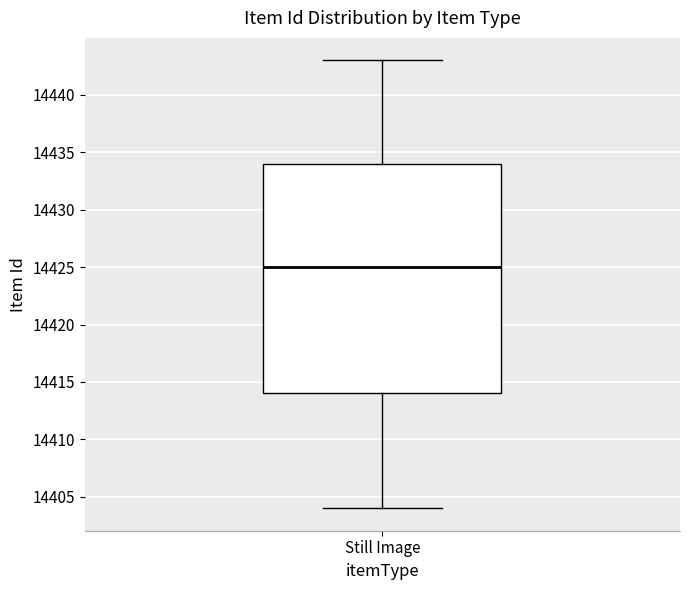

Where is the lower edge of the box for Still Image on the y-axis? The values are not printed on the chart, so give them approximately, as read against the axis.

14414